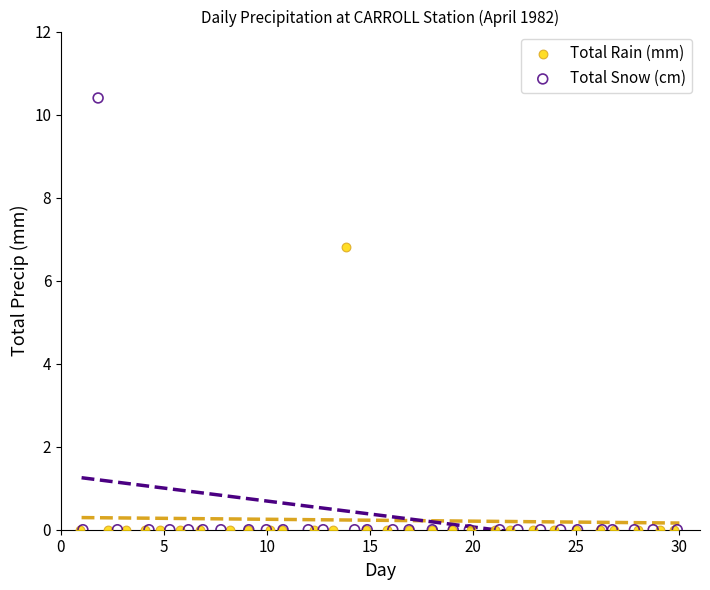

Which series has the largest Y range (max minus min)?

Total Snow (cm)